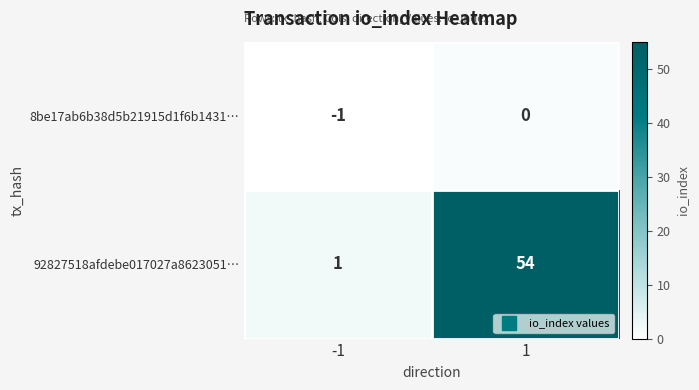

At 1, list the series in order from largest to smallest.

92827518afdebe017027a8623051…, 8be17ab6b38d5b21915d1f6b1431…